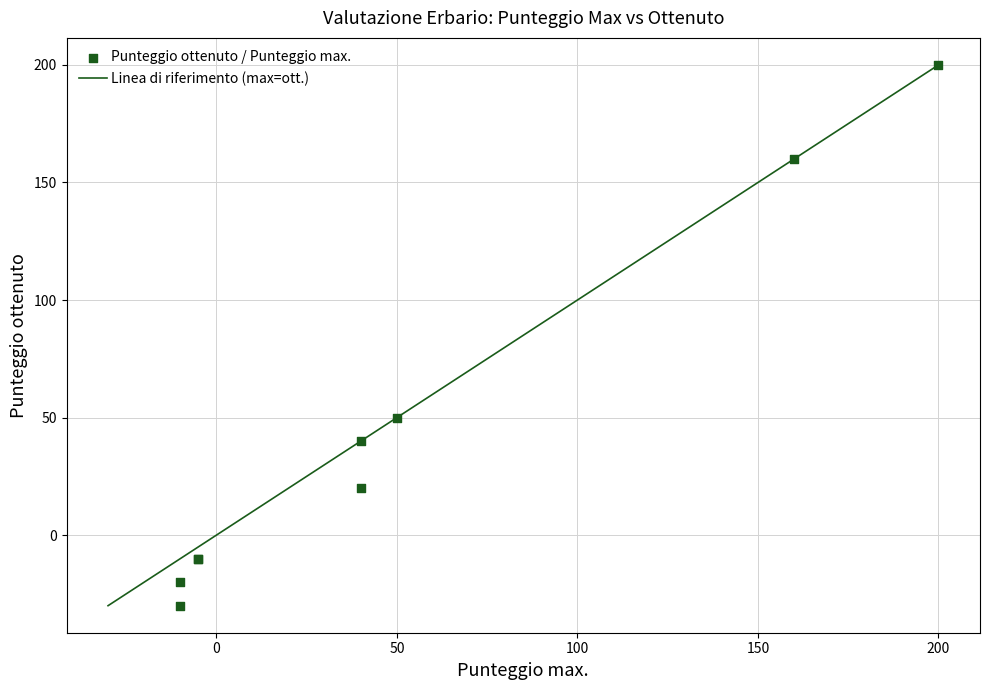

What Y value in the scatter plot is closest to 85?

50